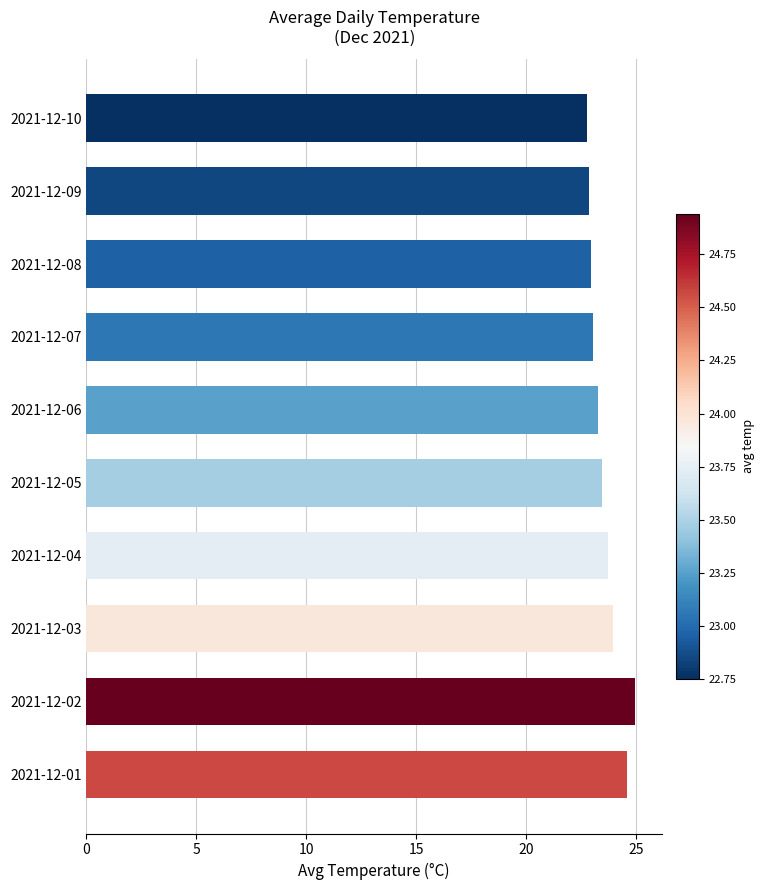

What is the difference between the maximum and second lowest values?

2.1